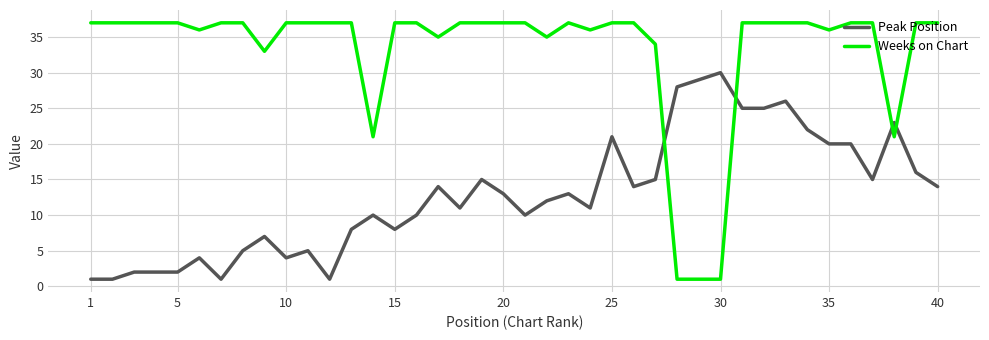

What is the highest value of the Peak Position series?

30